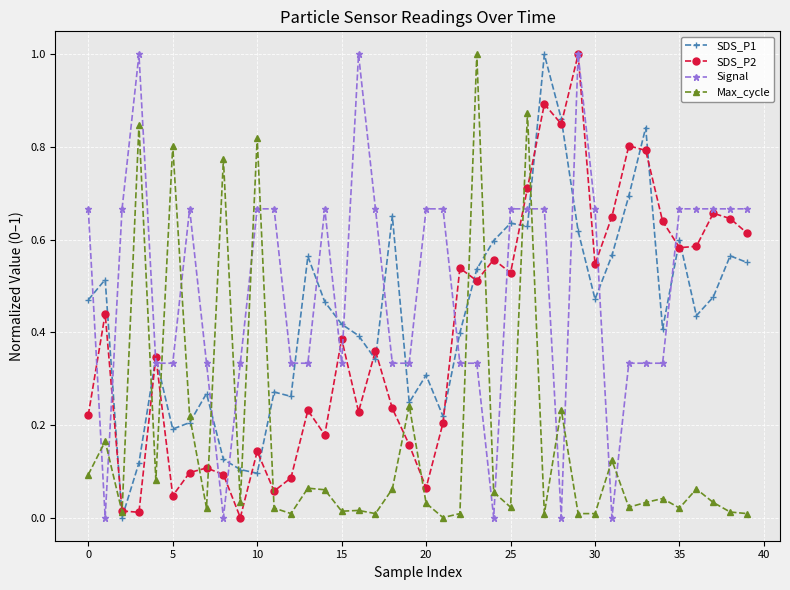

What is the difference between the second highest and second lowest values in the Signal series?

1.0